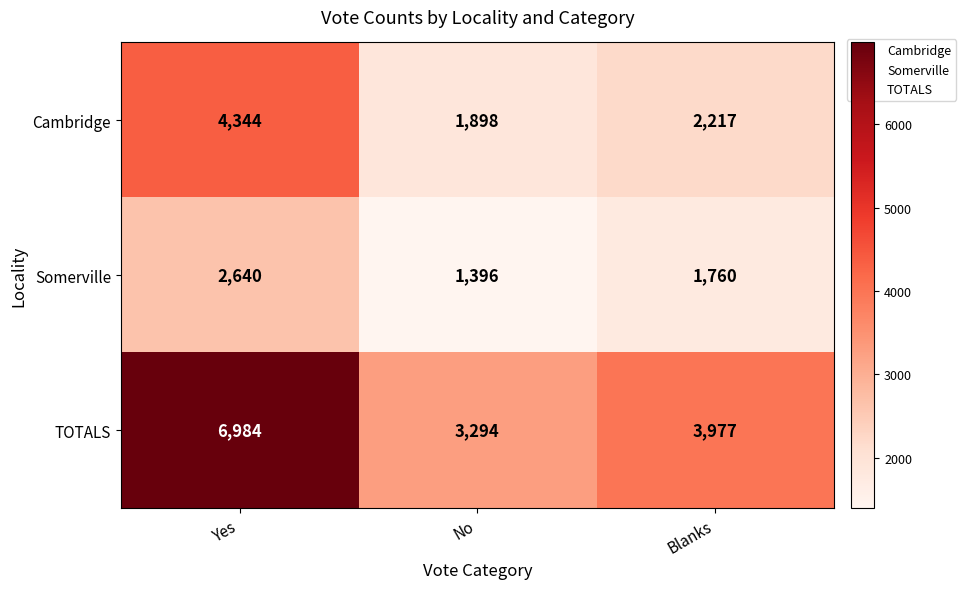

How many Somerville values are between 1396 and 2640?

3